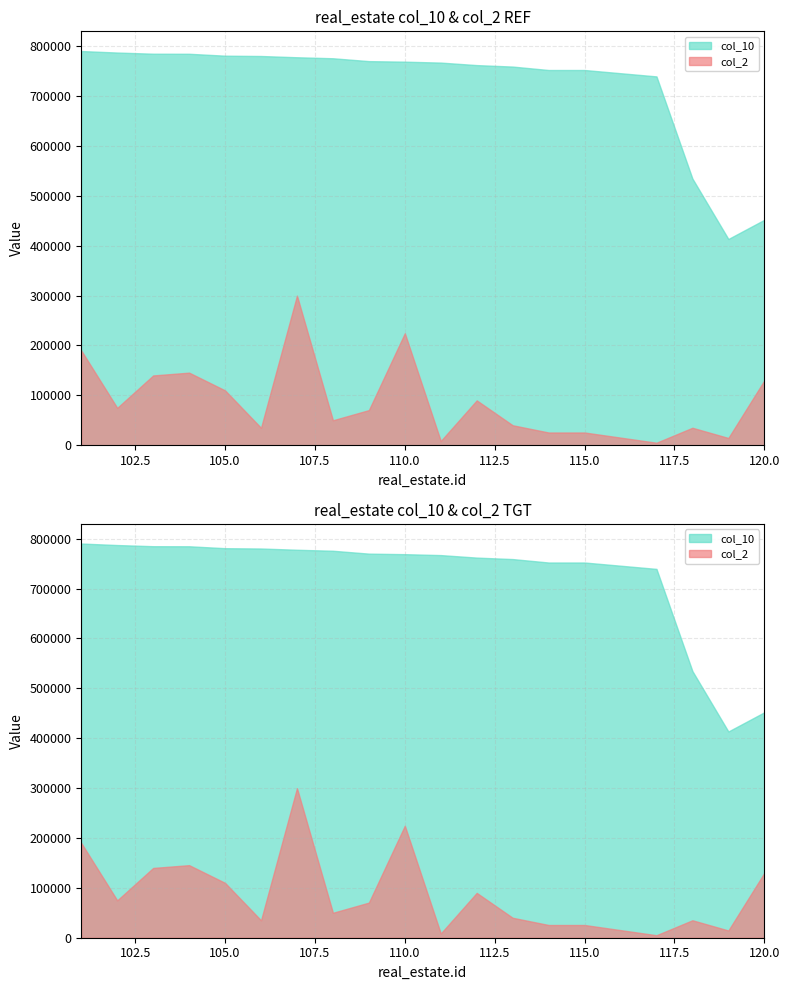

Between 109 and 117, which series saw the biggest shift?

col_2